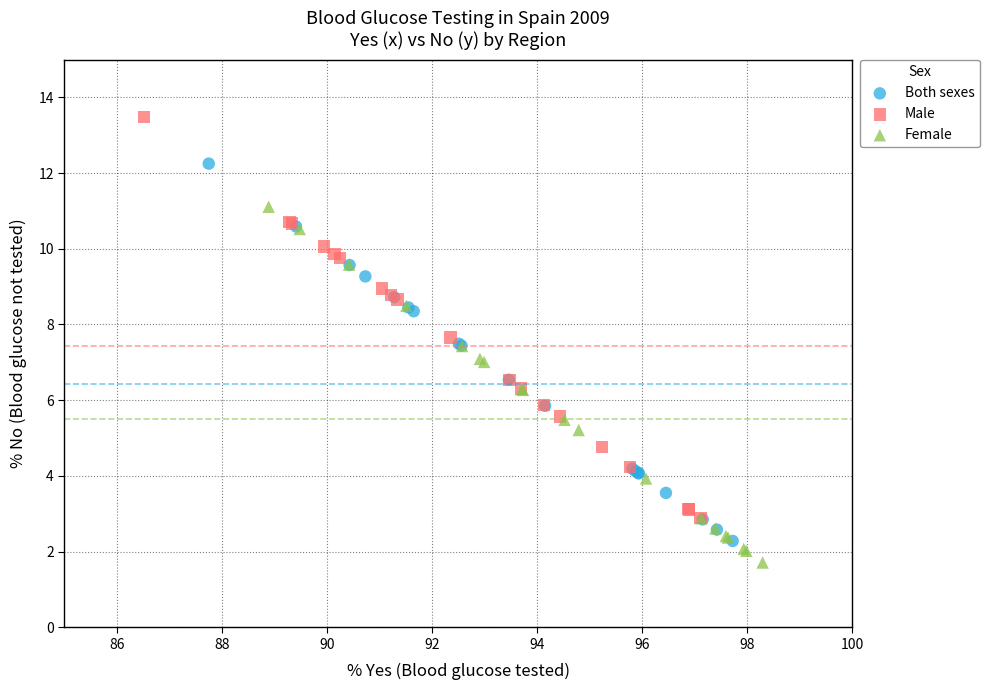

Which series reaches the maximum Y coordinate?

Male